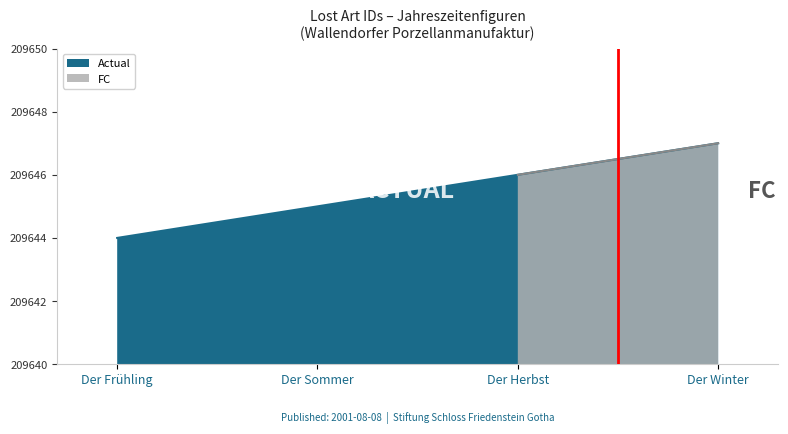

Does the chart have visible grid lines?

No